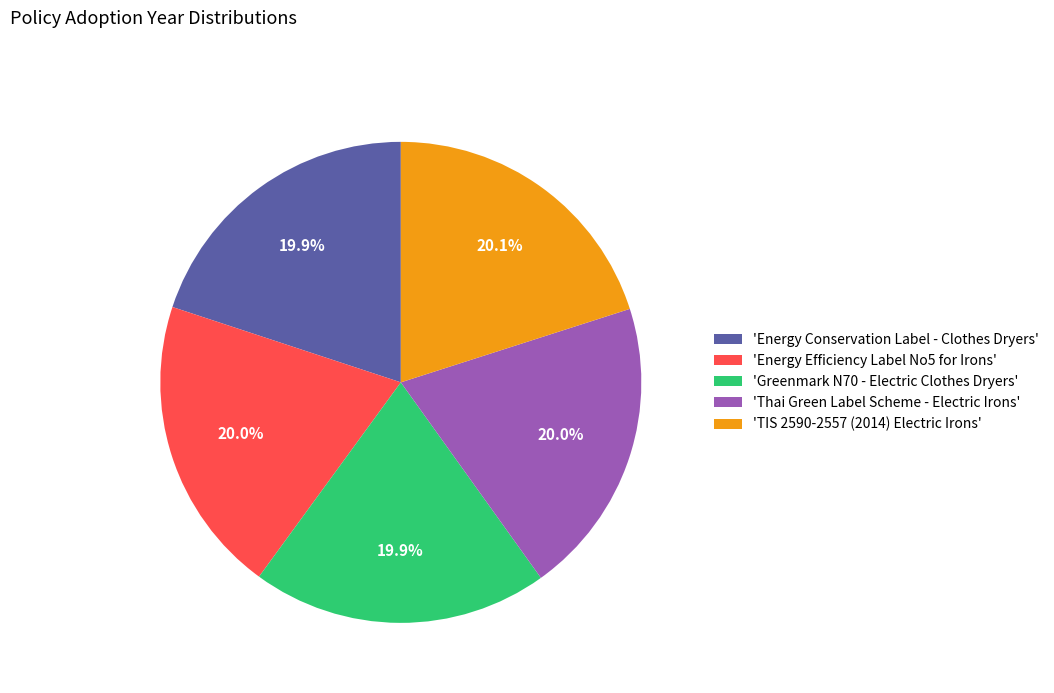

Is there a majority slice in this chart?

No